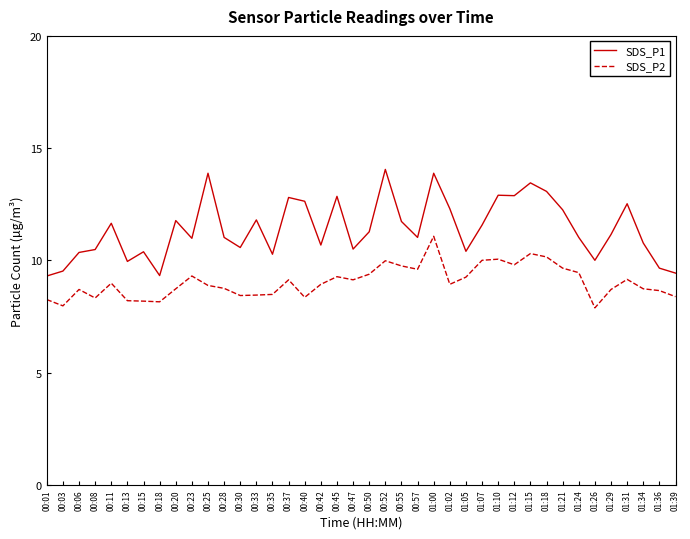

Rank the series by their average value, from highest to lowest.

SDS_P1, SDS_P2